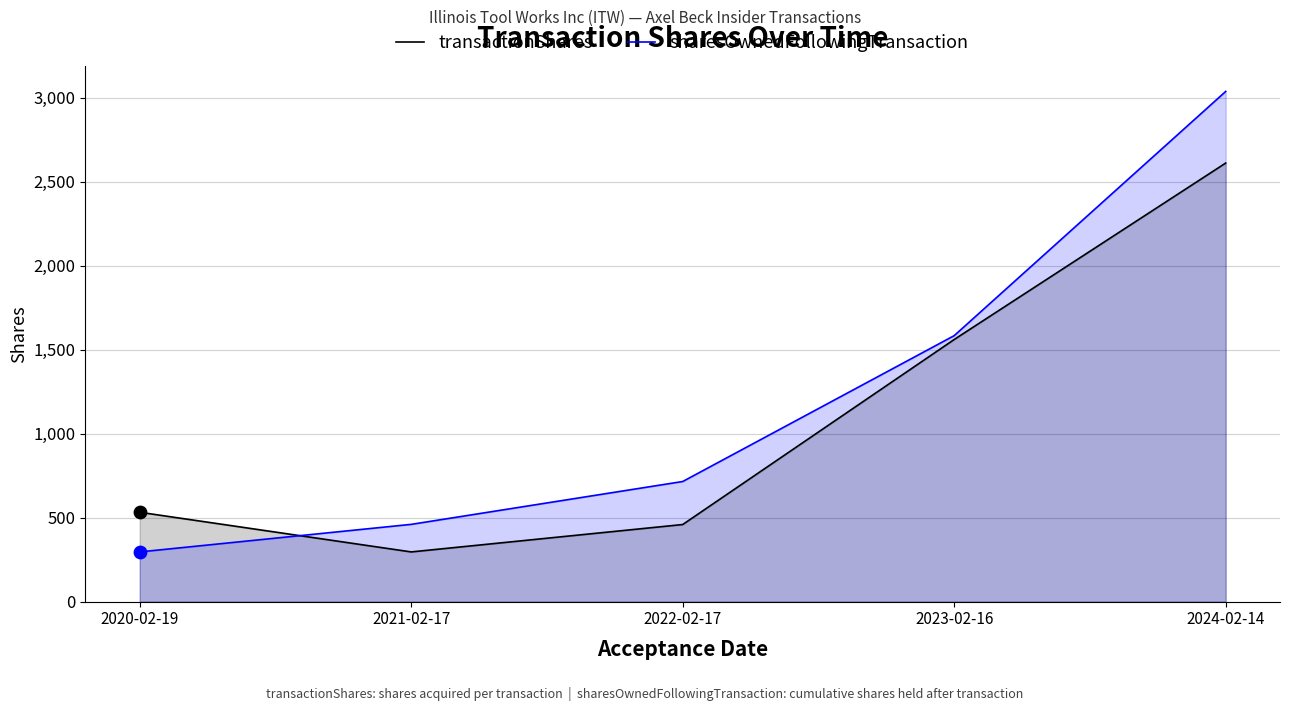

Is the value of sharesOwnedFollowingTransaction at 2021-02-17 greater than the value of transactionShares at 2020-02-19?

No